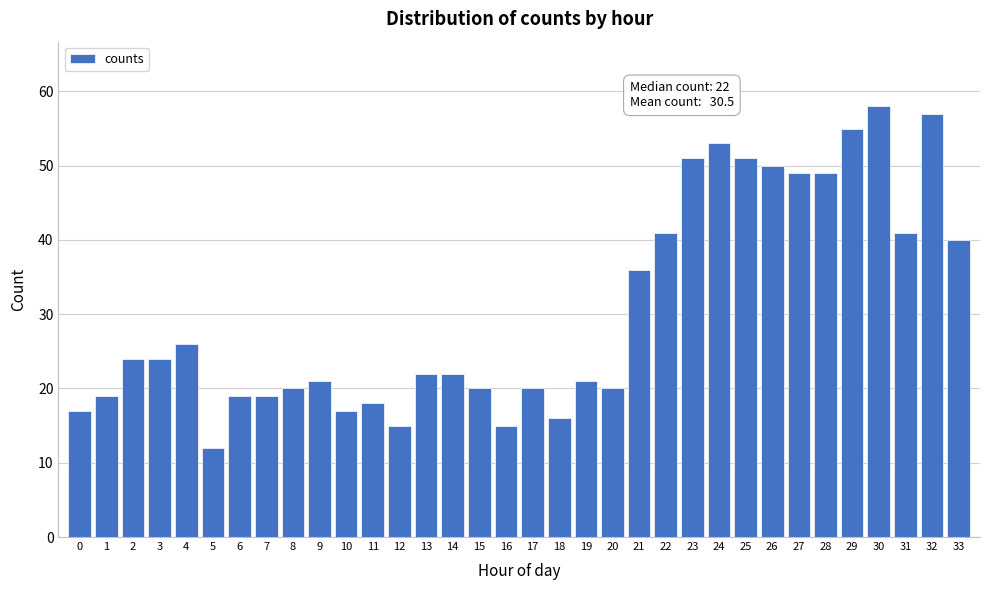

What is the maximum value shown in the chart?

58